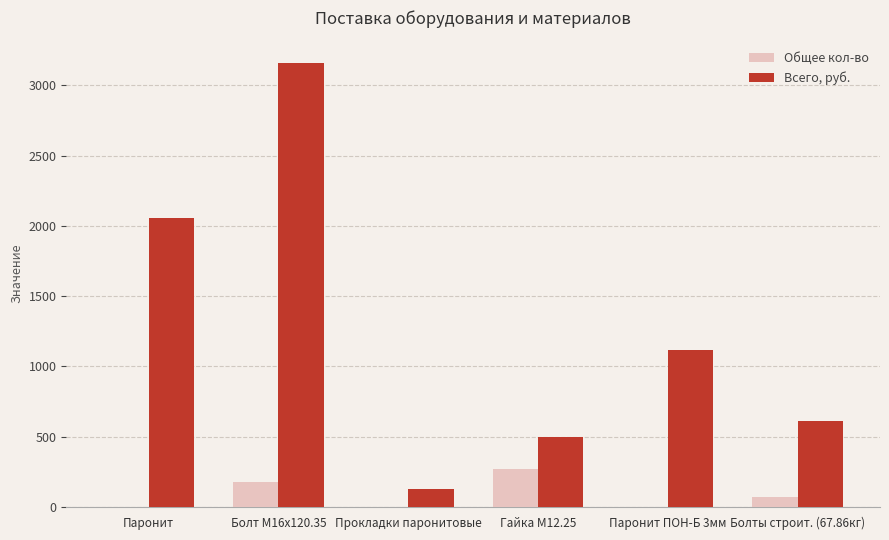

Which category has the highest value in the Общее кол-во series?

Гайка М12.25